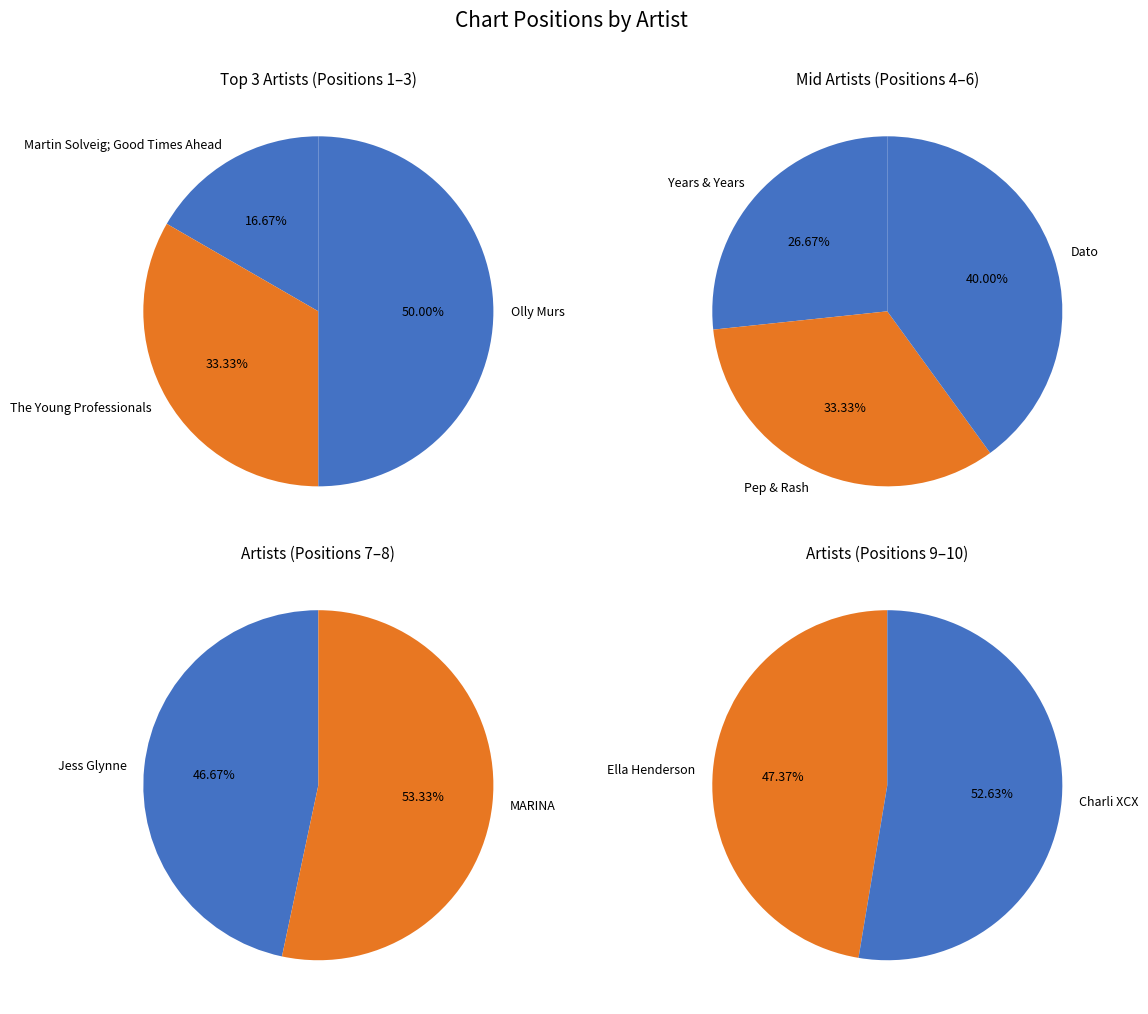

Rank the categories by value from highest to lowest.

Charli XCX, Ella Henderson, MARINA, Jess Glynne, Dato, Pep & Rash, Years & Years, Olly Murs, The Young Professionals, Martin Solveig; Good Times Ahead